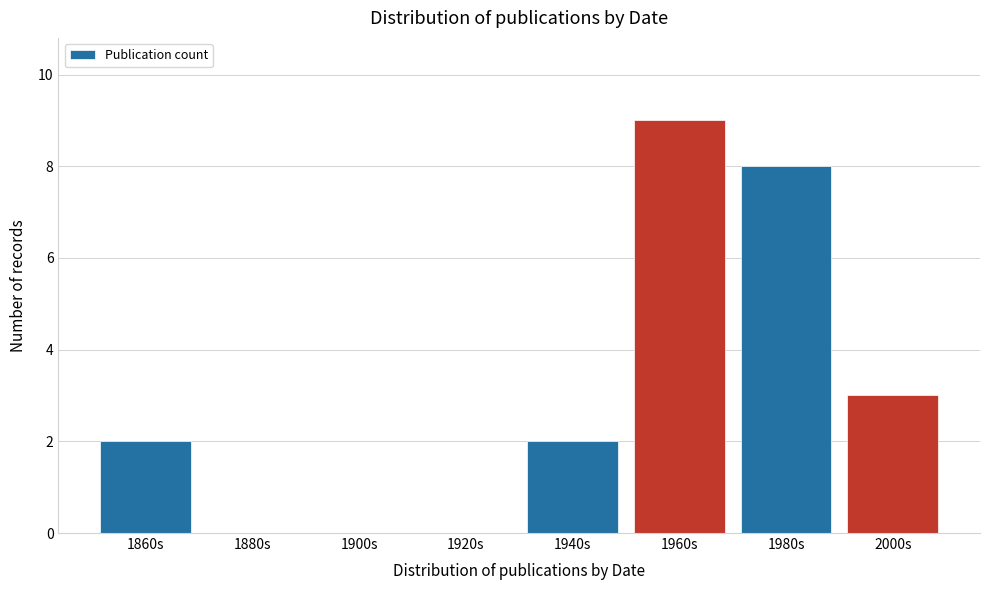

Reading left to right, transcribe all the data shown in this chart.

1860s=2	1880s=0	1900s=0	1920s=0	1940s=2	1960s=9	1980s=8	2000s=3